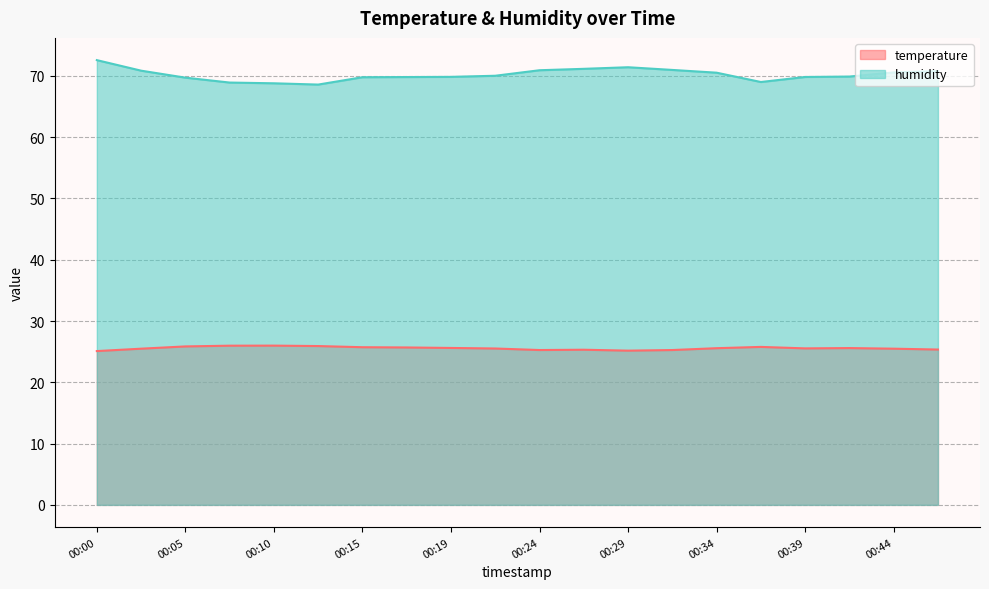

Which series has the largest total across all categories?

humidity